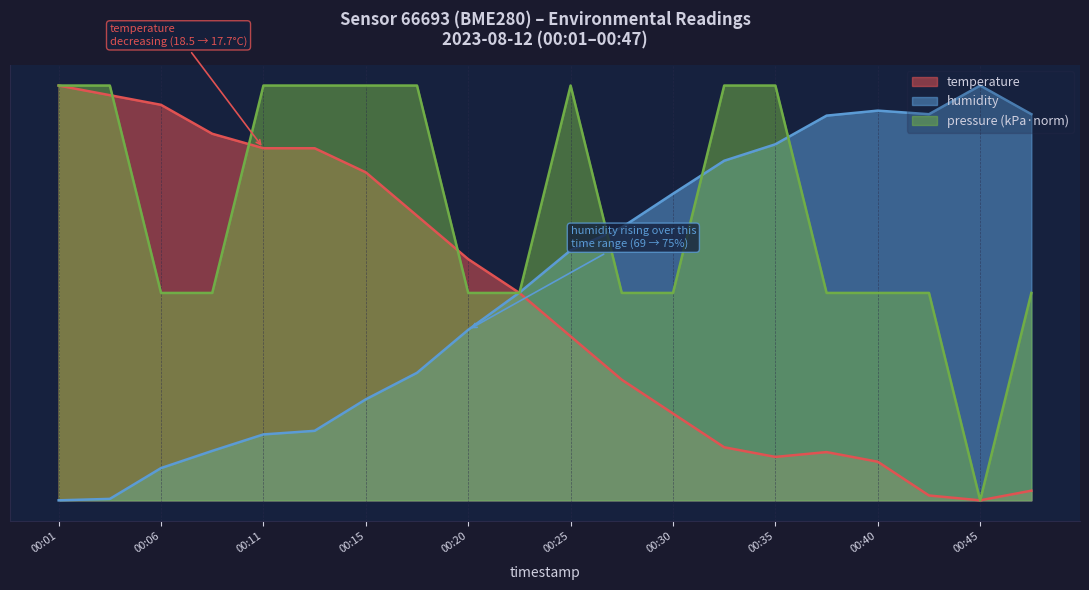

What is the difference between the temperature values at 00:13 and 00:23?

14.0